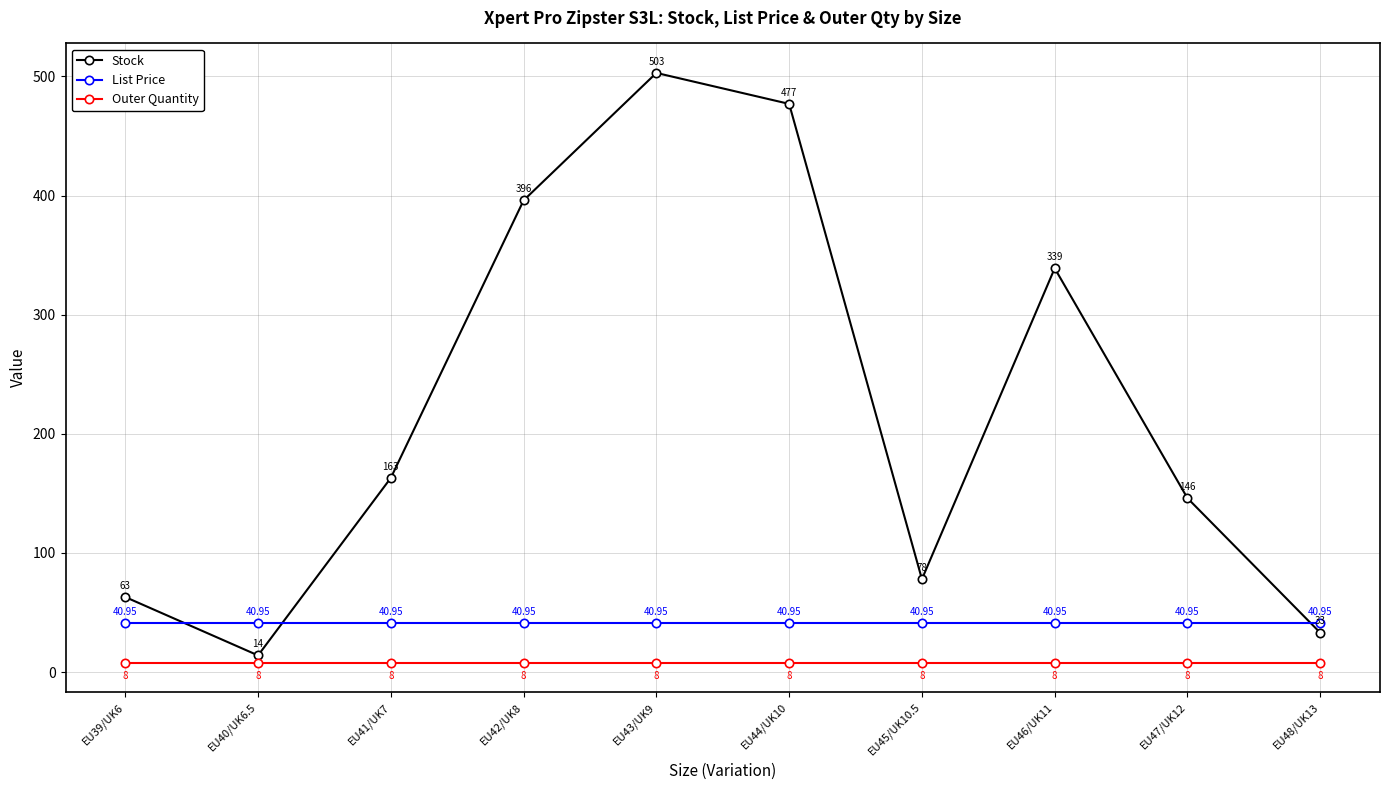

Rank the series by their average value, from highest to lowest.

Stock, List Price, Outer Quantity